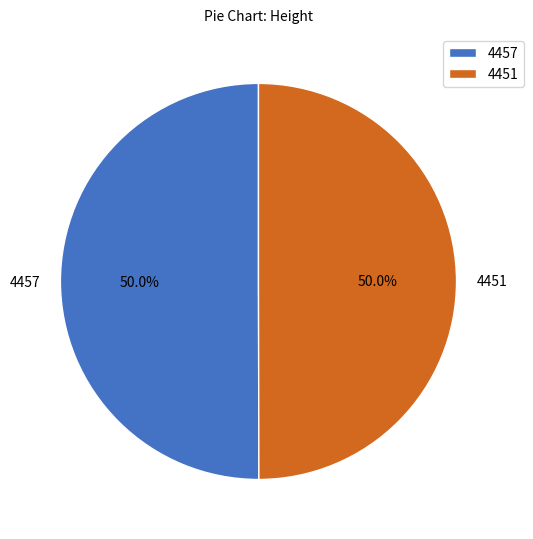

How many slices are in this pie chart?

2